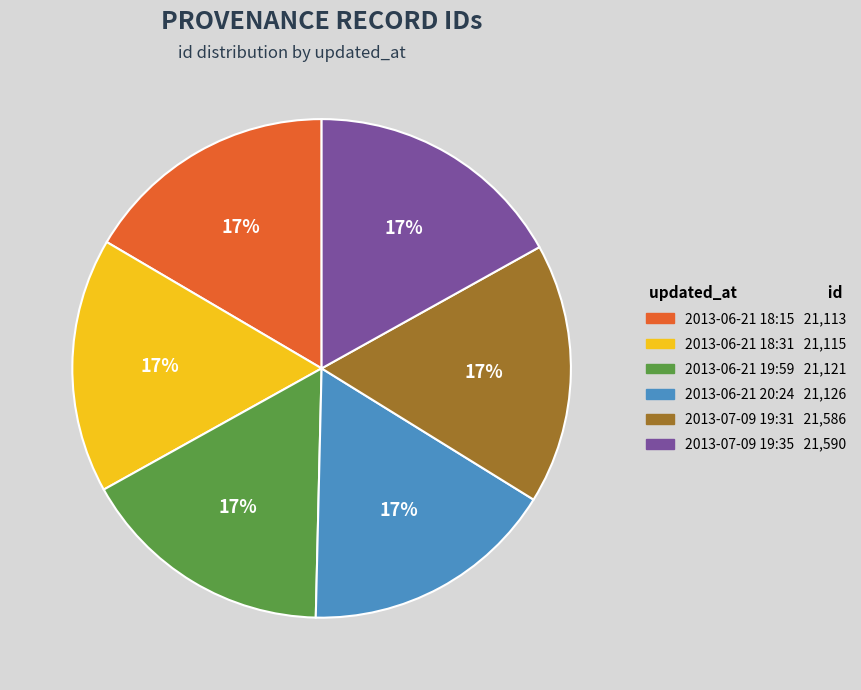

What is the ratio of the value at 2013-06-21 18:31 to the value at 2013-07-09 19:31?

1.0